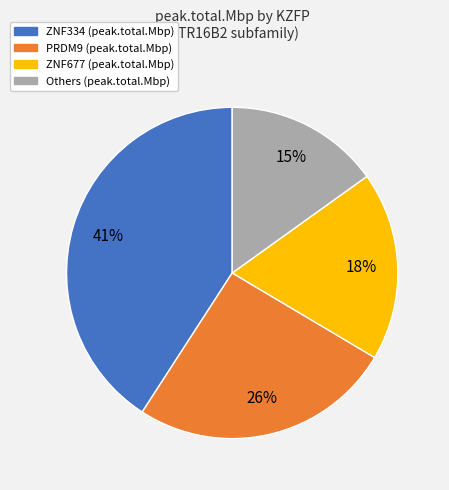

Is there a majority slice in this chart?

No